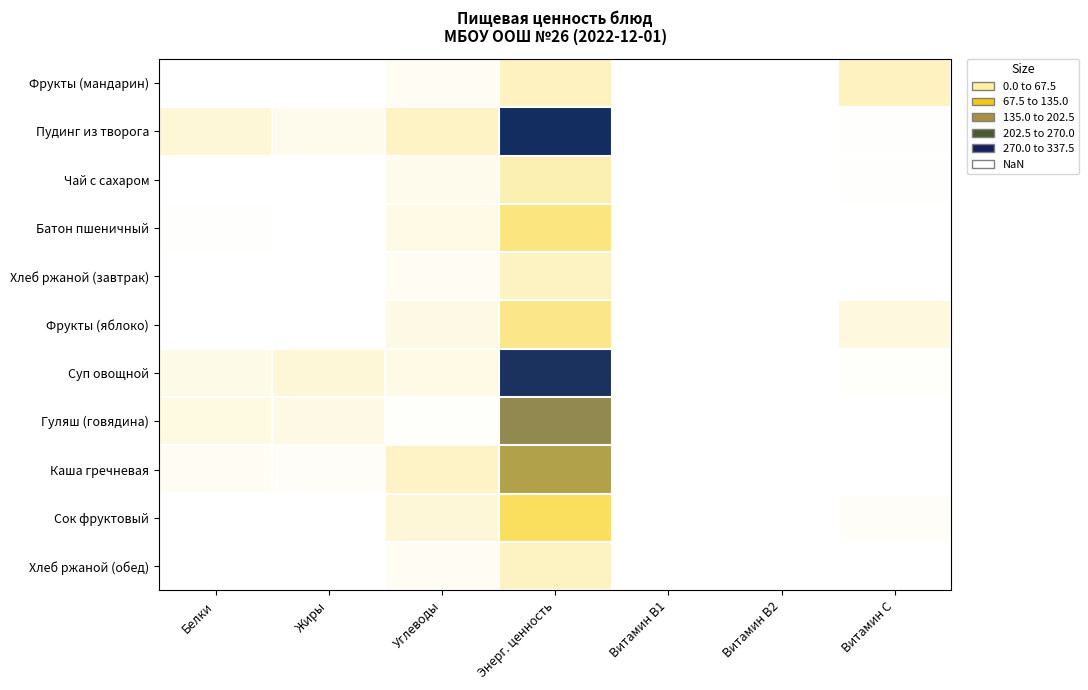

Reading right to left, list all the values displayed in this chart.

Фрукты (мандарин): Витамин C=38.0	Витамин B2=0.0	Витамин B1=0.1	Энерг. ценность=38.0	Углеводы=7.5	Жиры=0.2	Белки=0.8
Пудинг из творога: Витамин C=1.4	Витамин B2=0.3	Витамин B1=0.1	Энерг. ценность=337.5	Углеводы=34.3	Жиры=11.5	Белки=23.4
Чай с сахаром: Витамин C=2.6	Витамин B2=0.0	Витамин B1=0.0	Энерг. ценность=45.6	Углеводы=11.0	Жиры=0.0	Белки=0.2
Батон пшеничный: Витамин C=0.0	Витамин B2=0.0	Витамин B1=0.0	Энерг. ценность=75.7	Углеводы=14.7	Жиры=0.8	Белки=2.2
Хлеб ржаной (завтрак): Витамин C=0.1	Витамин B2=0.0	Витамин B1=0.0	Энерг. ценность=36.3	Углеводы=7.4	Жиры=0.2	Белки=1.1
Фрукты (яблоко): Витамин C=19.5	Витамин B2=0.0	Витамин B1=0.0	Энерг. ценность=69.0	Углеводы=16.9	Жиры=0.0	Белки=0.6
Суп овощной: Витамин C=2.6	Витамин B2=0.1	Витамин B1=0.1	Энерг. ценность=331.1	Углеводы=15.6	Жиры=23.3	Белки=14.1
Гуляш (говядина): Витамин C=1.1	Витамин B2=0.1	Витамин B1=0.1	Энерг. ценность=241.0	Углеводы=3.7	Жиры=17.1	Белки=18.1
Каша гречневая: Витамин C=0.0	Витамин B2=0.1	Витамин B1=0.2	Энерг. ценность=210.3	Углеводы=33.9	Жиры=5.1	Белки=7.2
Сок фруктовый: Витамин C=4.0	Витамин B2=0.0	Витамин B1=0.0	Энерг. ценность=94.4	Углеводы=23.2	Жиры=0.2	Белки=0.8
Хлеб ржаной (обед): Витамин C=0.1	Витамин B2=0.0	Витамин B1=0.0	Энерг. ценность=36.3	Углеводы=7.4	Жиры=0.2	Белки=1.1